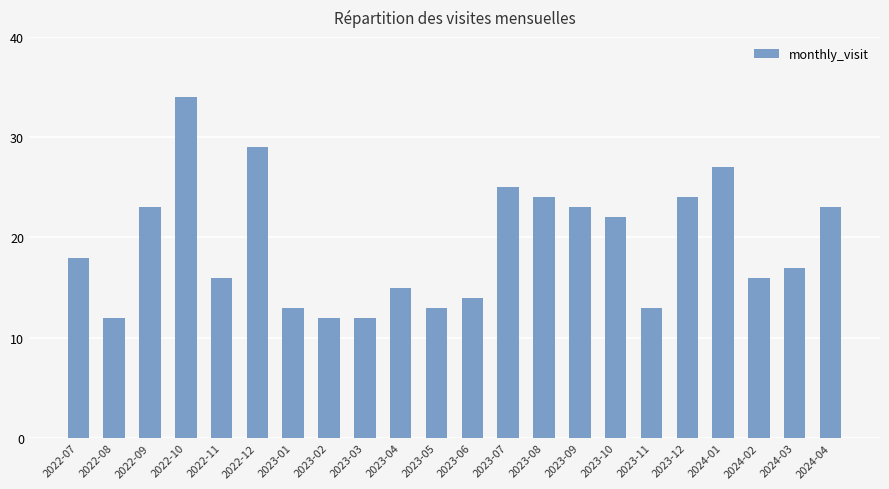

Reading left to right, list all the values displayed in this chart.

2022-07=18	2022-08=12	2022-09=23	2022-10=34	2022-11=16	2022-12=29	2023-01=13	2023-02=12	2023-03=12	2023-04=15	2023-05=13	2023-06=14	2023-07=25	2023-08=24	2023-09=23	2023-10=22	2023-11=13	2023-12=24	2024-01=27	2024-02=16	2024-03=17	2024-04=23